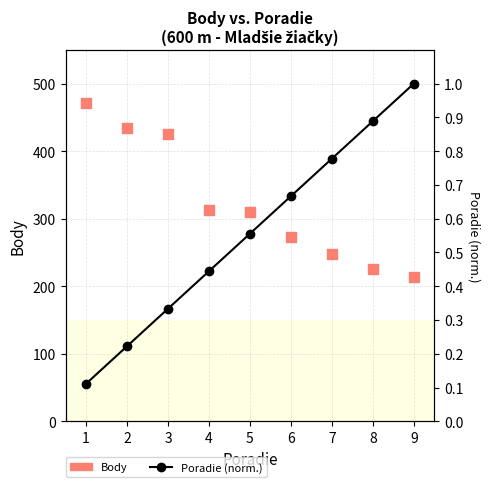

Is the value of Body at 7 greater than the value of Poradie (norm.) at 6?

Yes